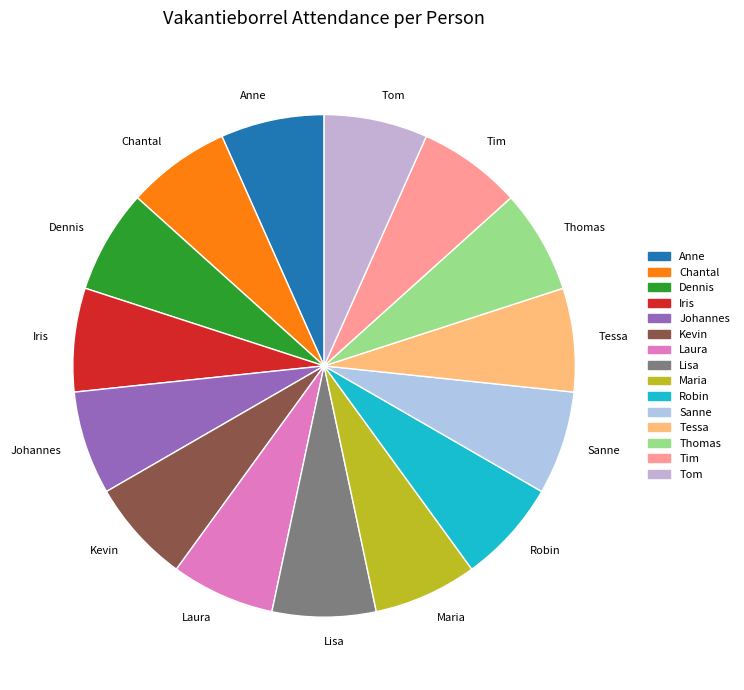

Count the number of slices in the pie.

15